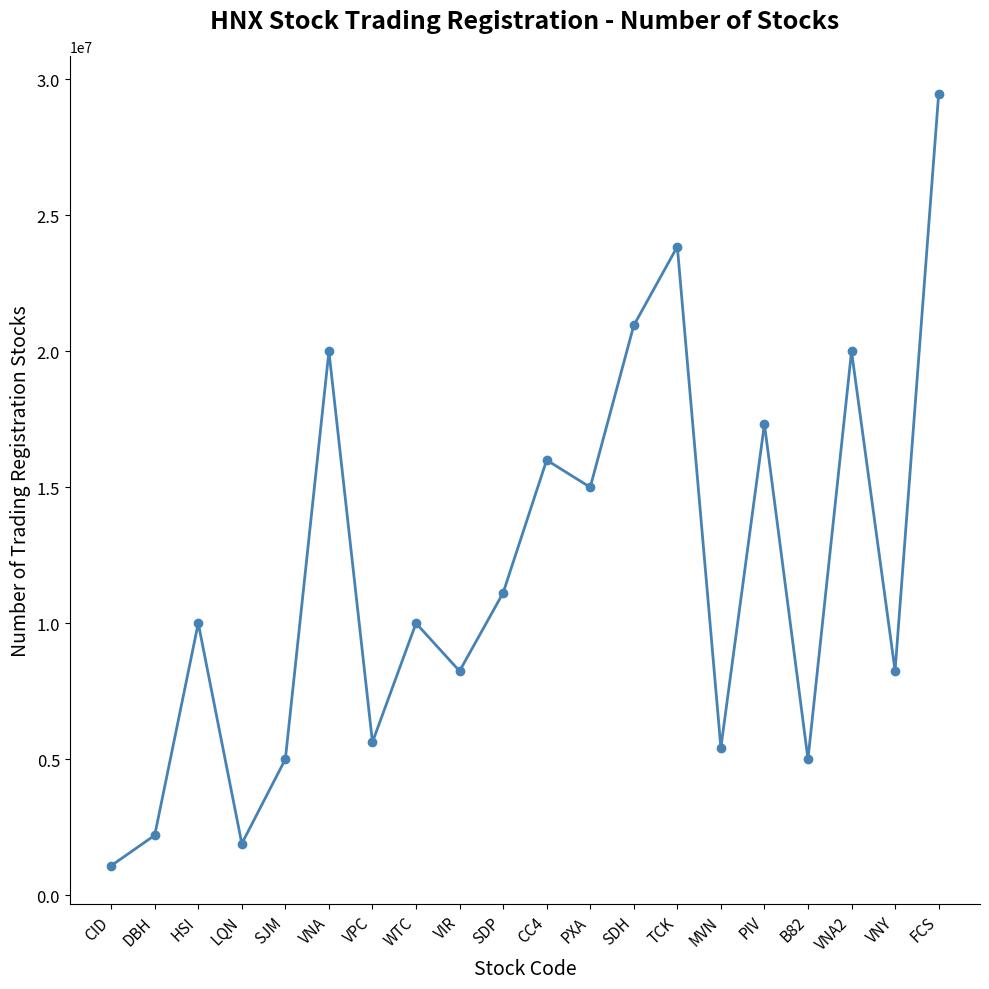

How many categories are shown in the chart?

20